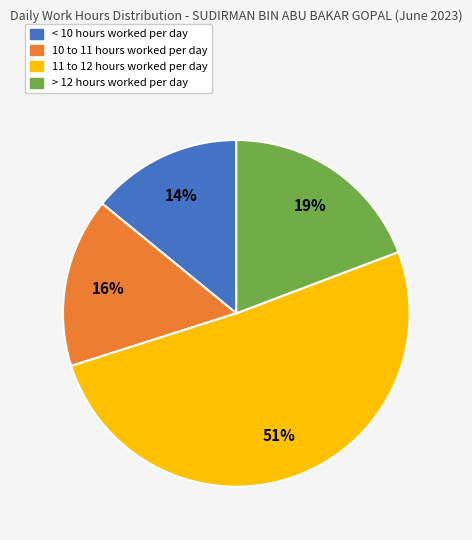

Is there a majority slice in this chart?

Yes